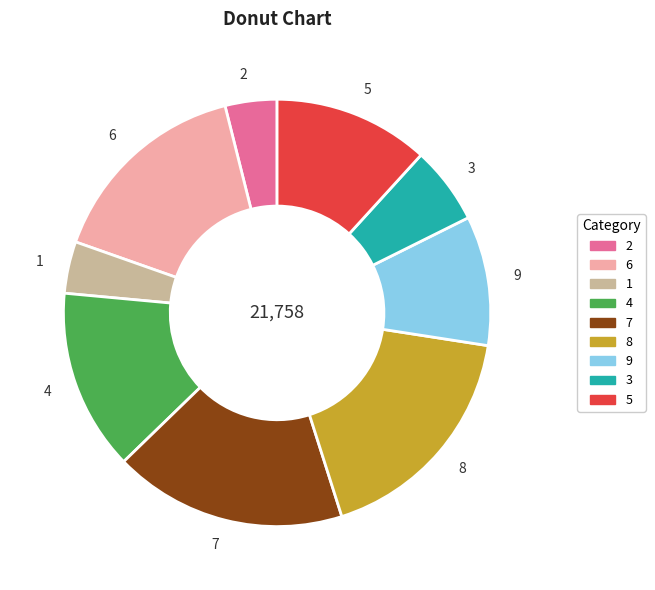

Is 1 the majority of the pie?

No